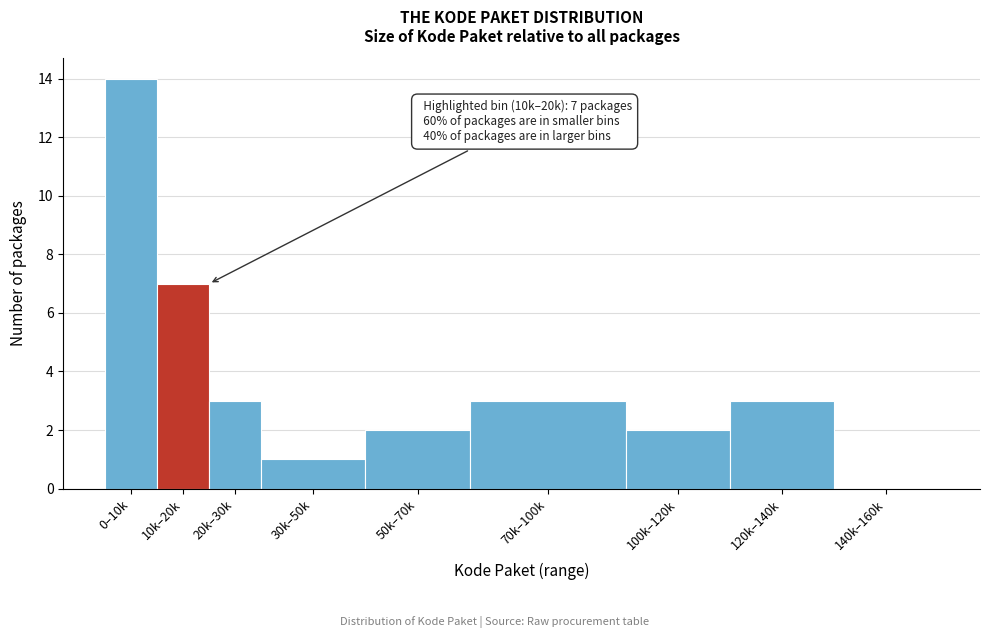

Reading left to right, what are all the values shown in this chart?

0–10k=14	10k–20k=7	20k–30k=3	30k–50k=1	50k–70k=2	70k–100k=3	100k–120k=2	120k–140k=3	140k–160k=0